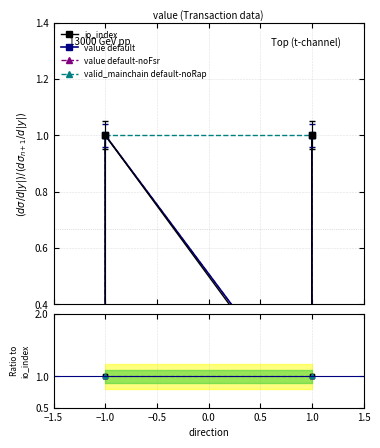

What is the difference between the value values at 0.0 and −0.5?

1.0